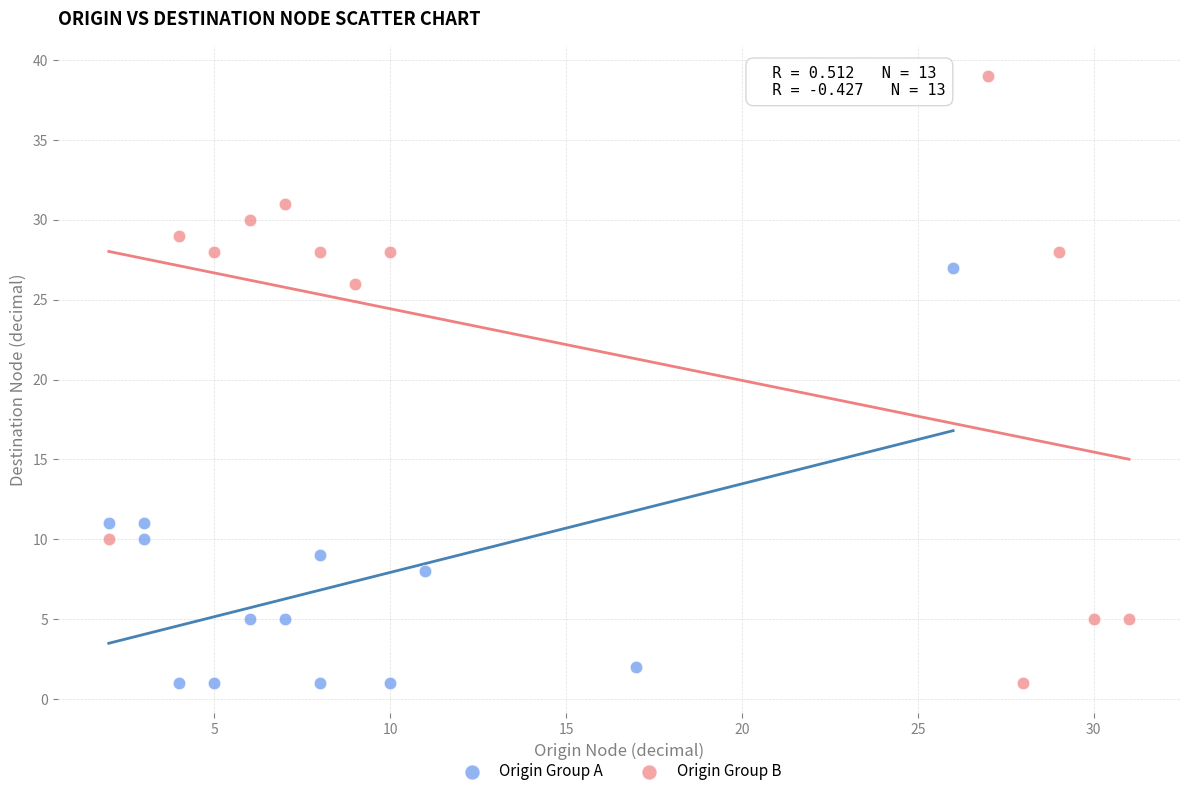

Which series has the largest Y range (max minus min)?

Origin Group B